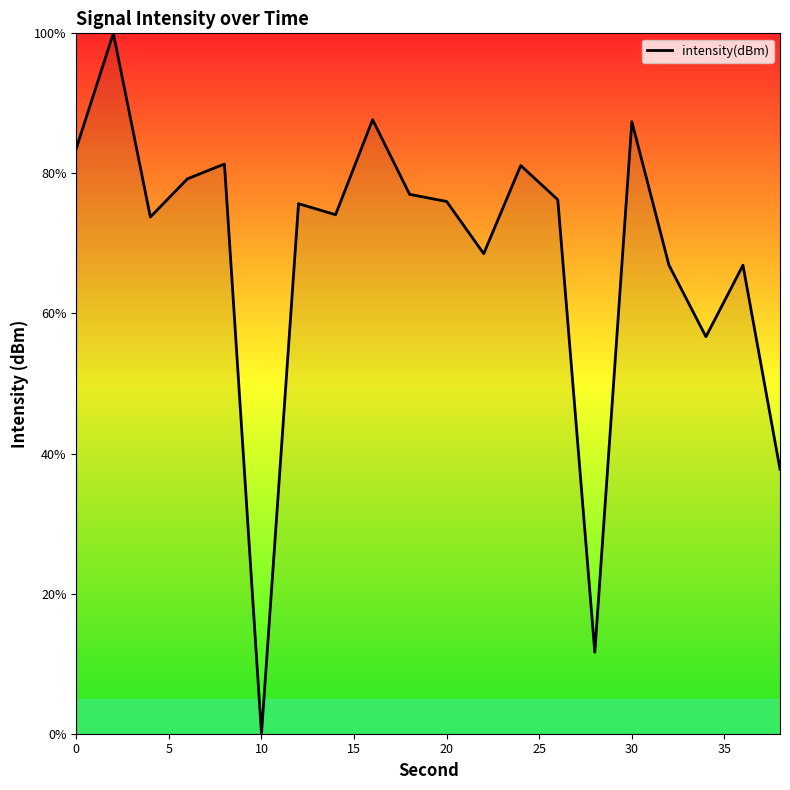

How many positive values are there?

19